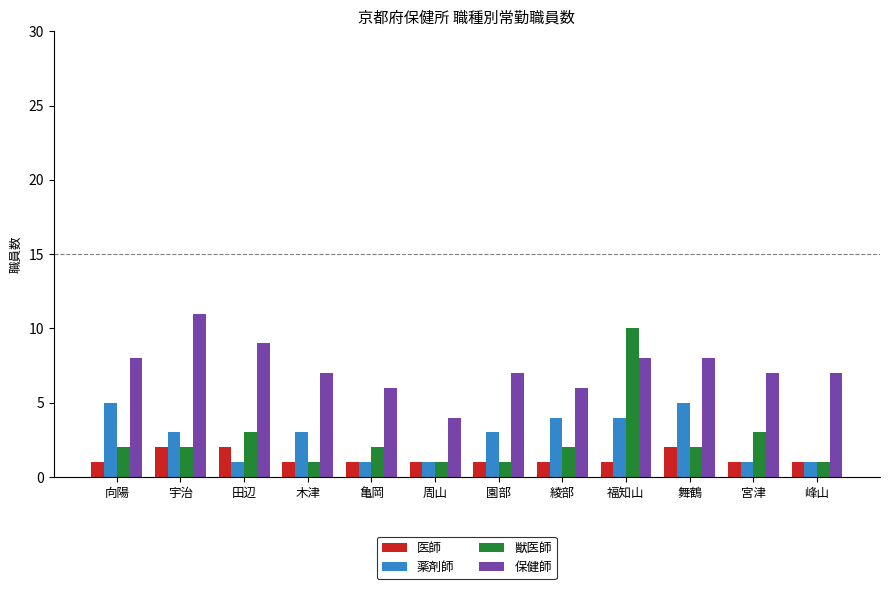

What is the total value across all series at 綾部?

13